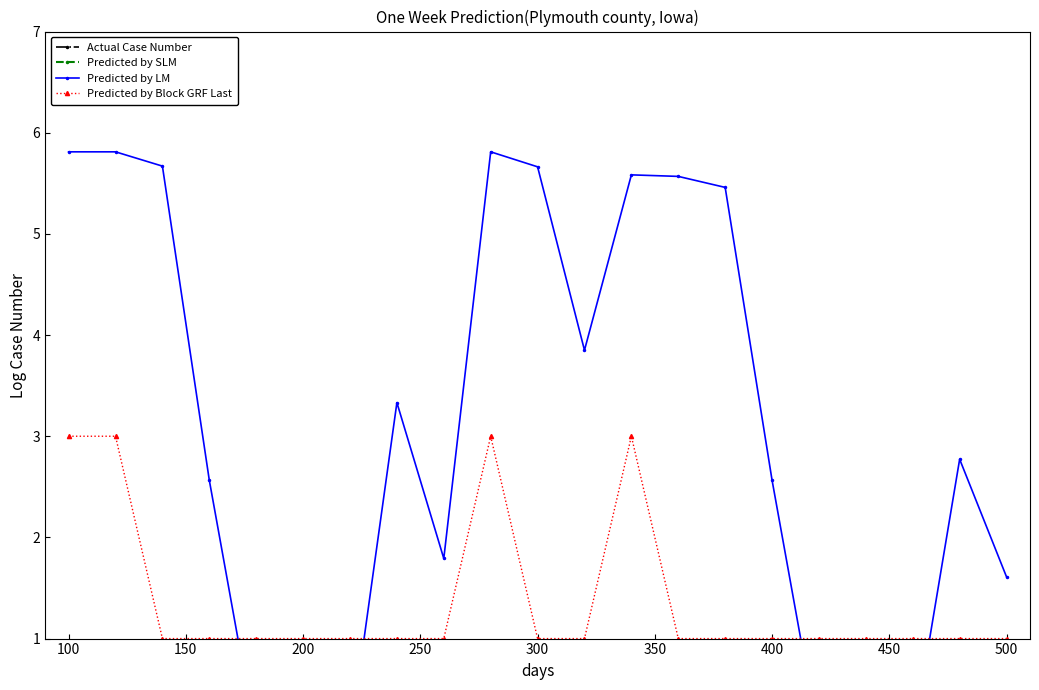

List the series in order of their peak value, highest first.

Actual Case Number, Predicted by SLM, Predicted by LM, Predicted by Block GRF Last